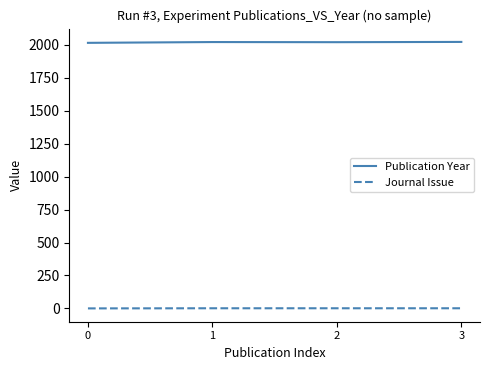

How many lines are shown in the chart?

2